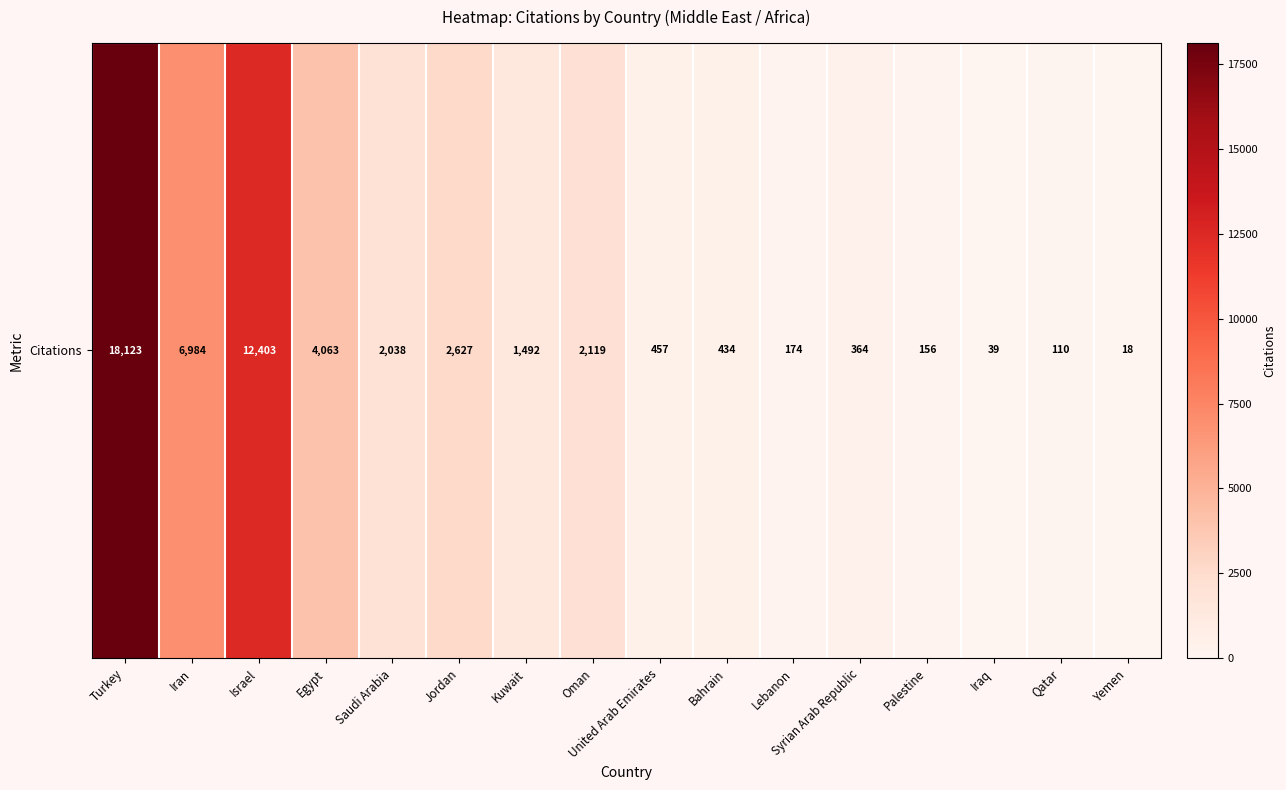

At which category does the chart reach its peak across all series?

Turkey